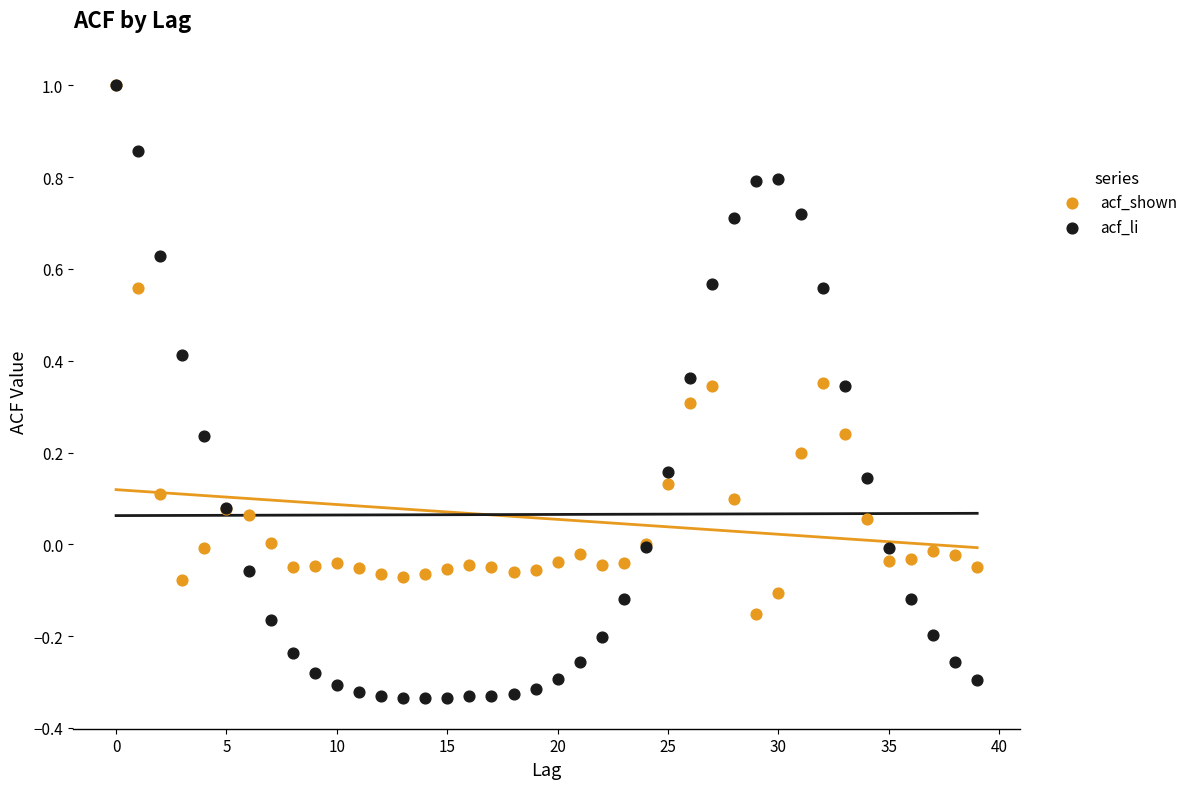

What are all the series names shown in the legend?

acf_shown, acf_li